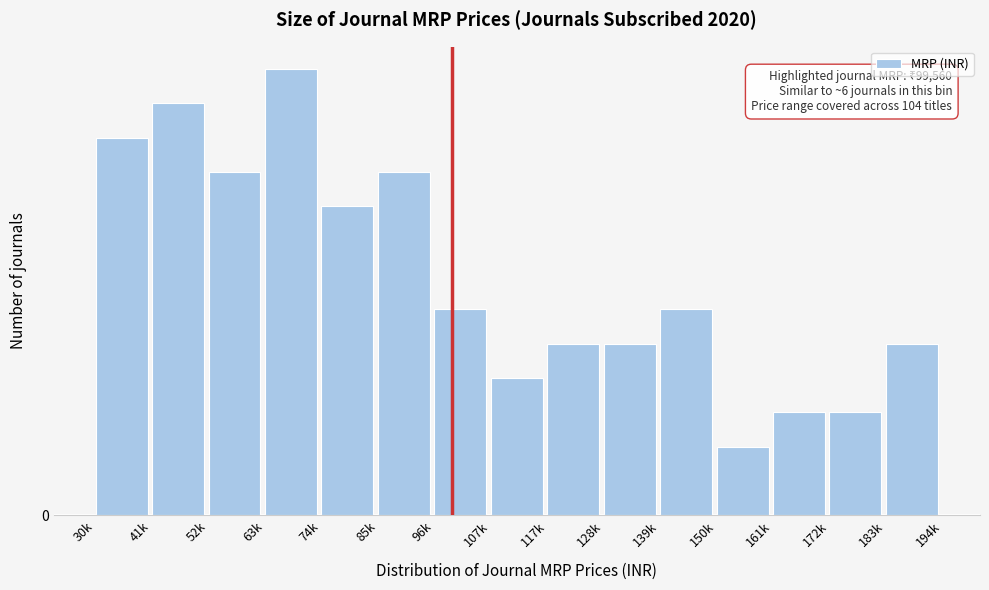

Does the chart contain any negative values?

No